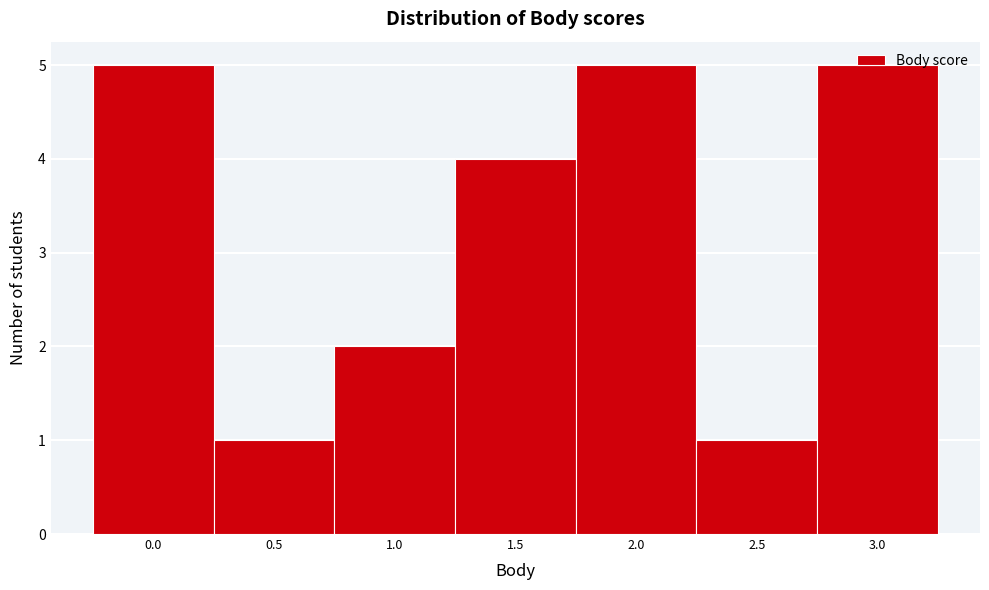

Reading left to right, list every bar in this chart as the range it spans on the x-axis followed by its height. The values are not printed on the chart, so give them approximately, as read against the axis.

-0.25 to 0.25: 5
0.25 to 0.75: 1
0.75 to 1.25: 2
1.25 to 1.75: 4
1.75 to 2.25: 5
2.25 to 2.75: 1
2.75 to 3.25: 5